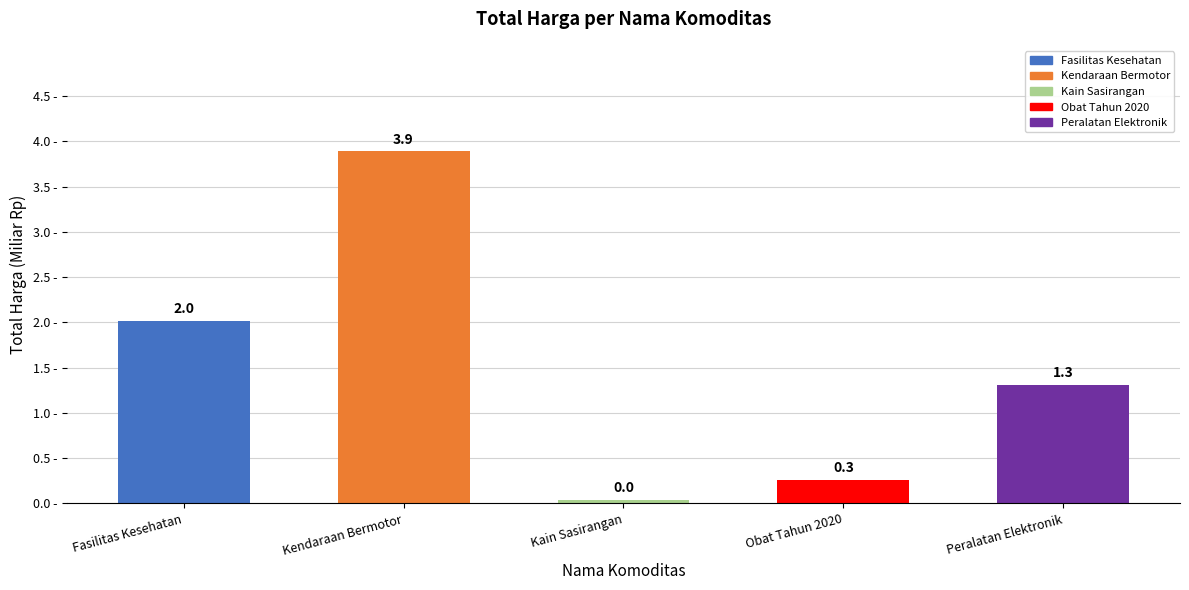

List the labels in order of value, largest first.

Kendaraan Bermotor, Fasilitas Kesehatan, Peralatan Elektronik, Obat Tahun 2020, Kain Sasirangan